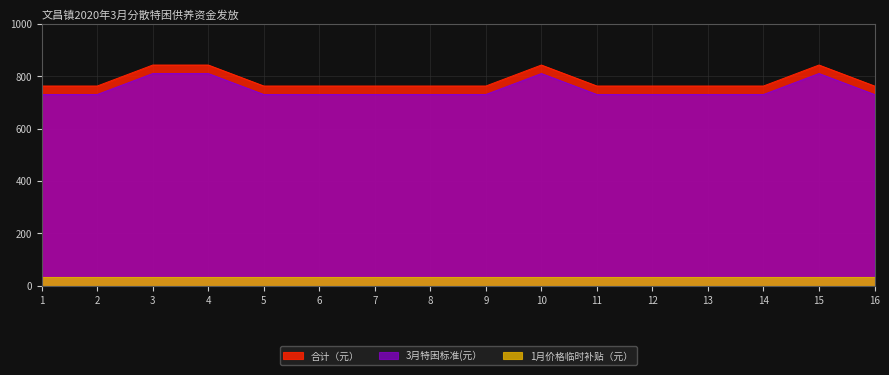

How many series are shown in this chart?

3